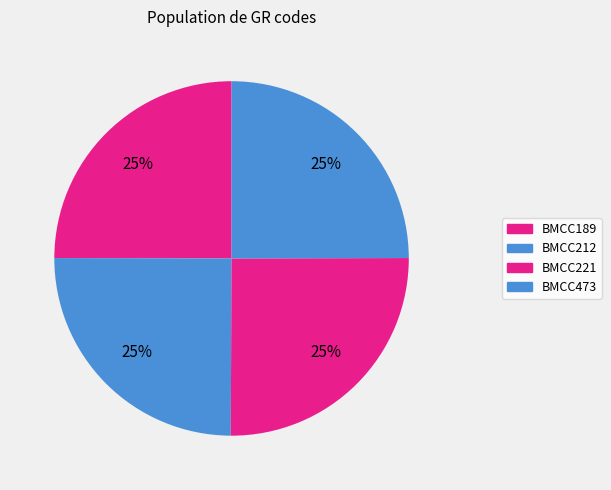

Count the number of slices in the pie.

4